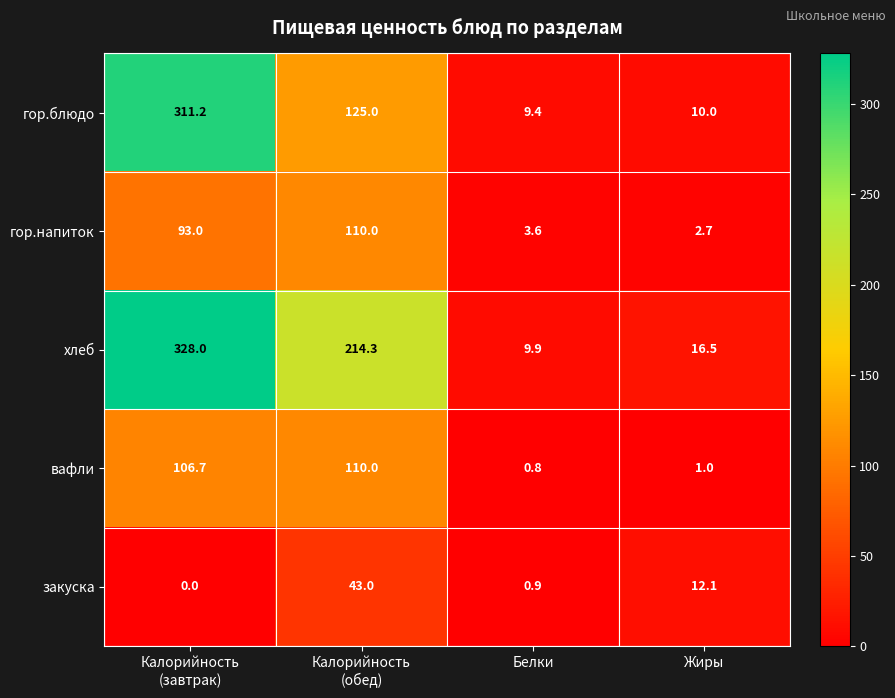

What is the average value of the гор.блюдо series?

113.9